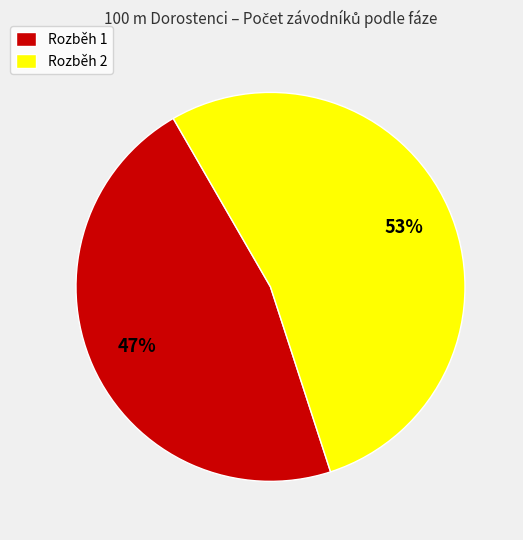

Is the sum of Rozběh 2 and Rozběh 1 greater than half?

Yes